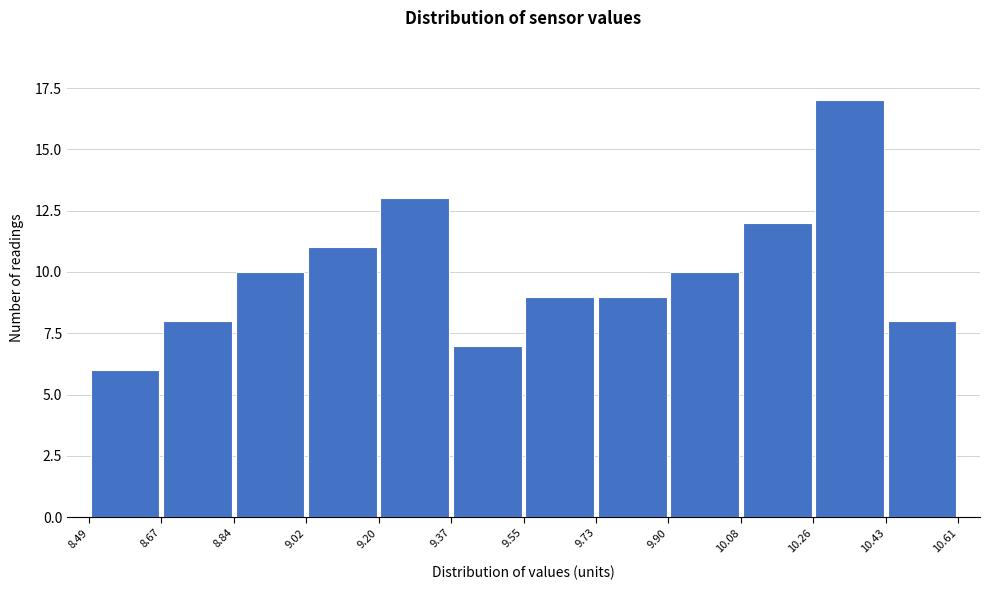

Reading left to right, list every bar in this chart as the range it spans on the x-axis followed by its height. The values are not printed on the chart, so give them approximately, as read against the axis.

8.49 to 8.67: 6
8.67 to 8.84: 8
8.84 to 9.02: 10
9.02 to 9.20: 11
9.20 to 9.37: 13
9.37 to 9.55: 7
9.55 to 9.73: 9
9.73 to 9.90: 9
9.90 to 10.08: 10
10.08 to 10.26: 12
10.26 to 10.43: 17
10.43 to 10.61: 8